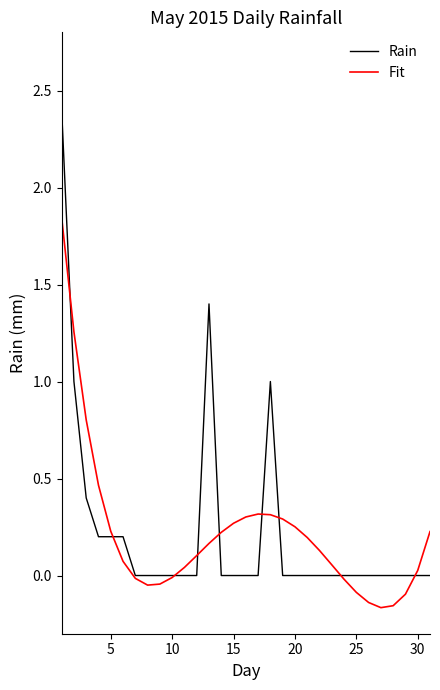

Which series has the widest spread of values?

Rain